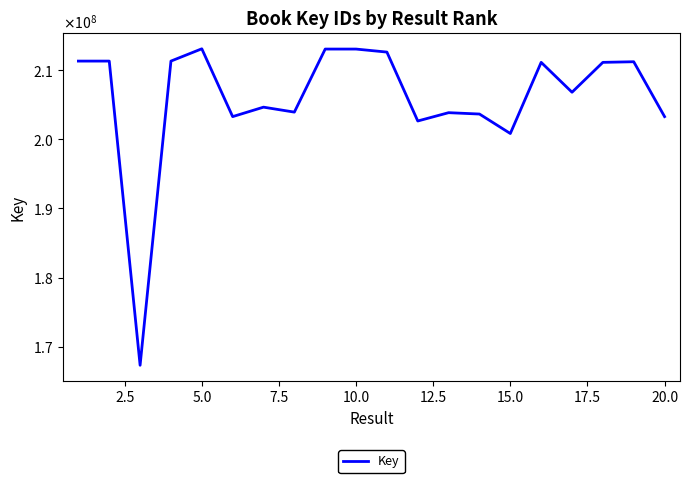

Does the chart have visible grid lines?

No